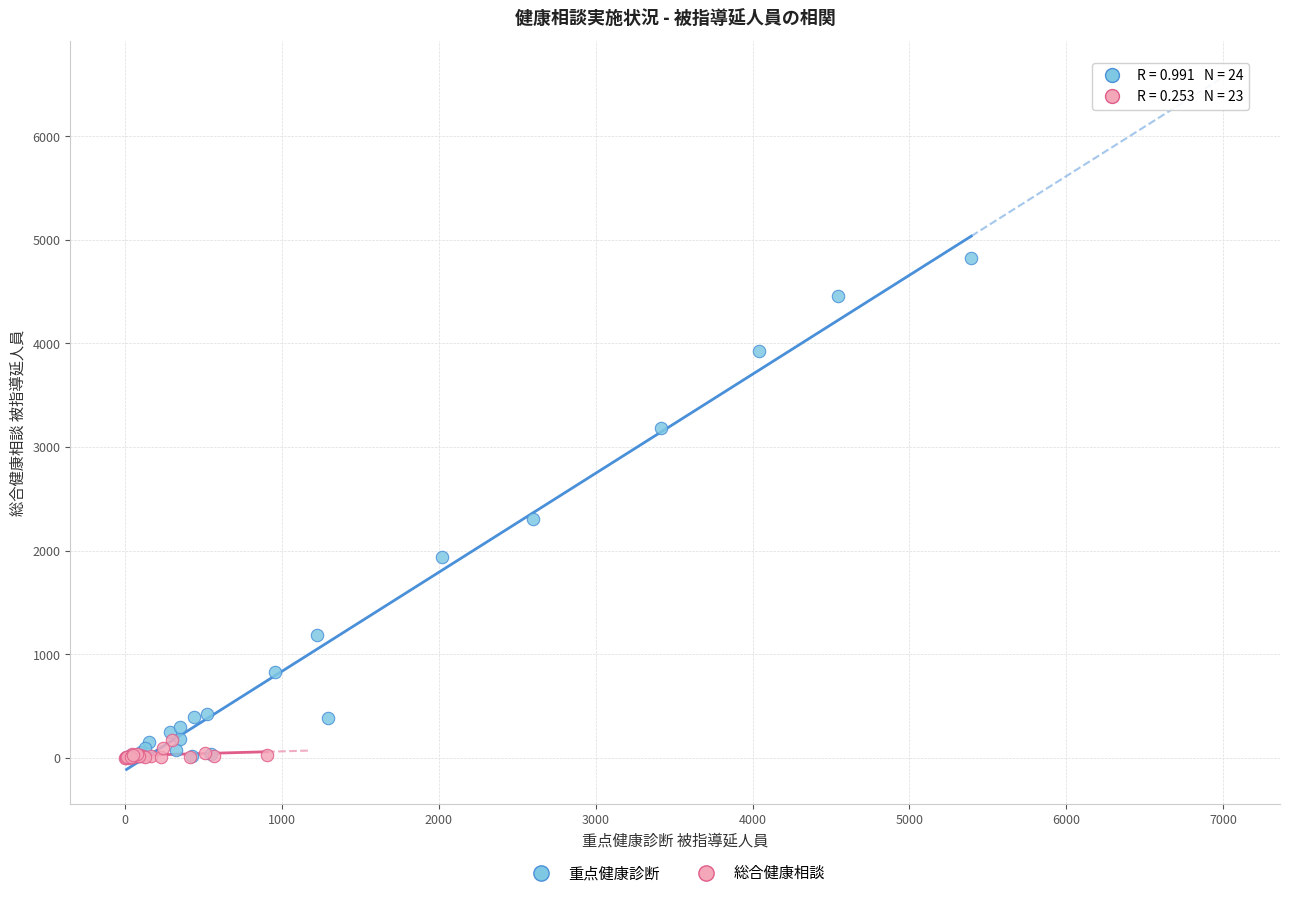

Which series has the largest Y range (max minus min)?

重点健康診断